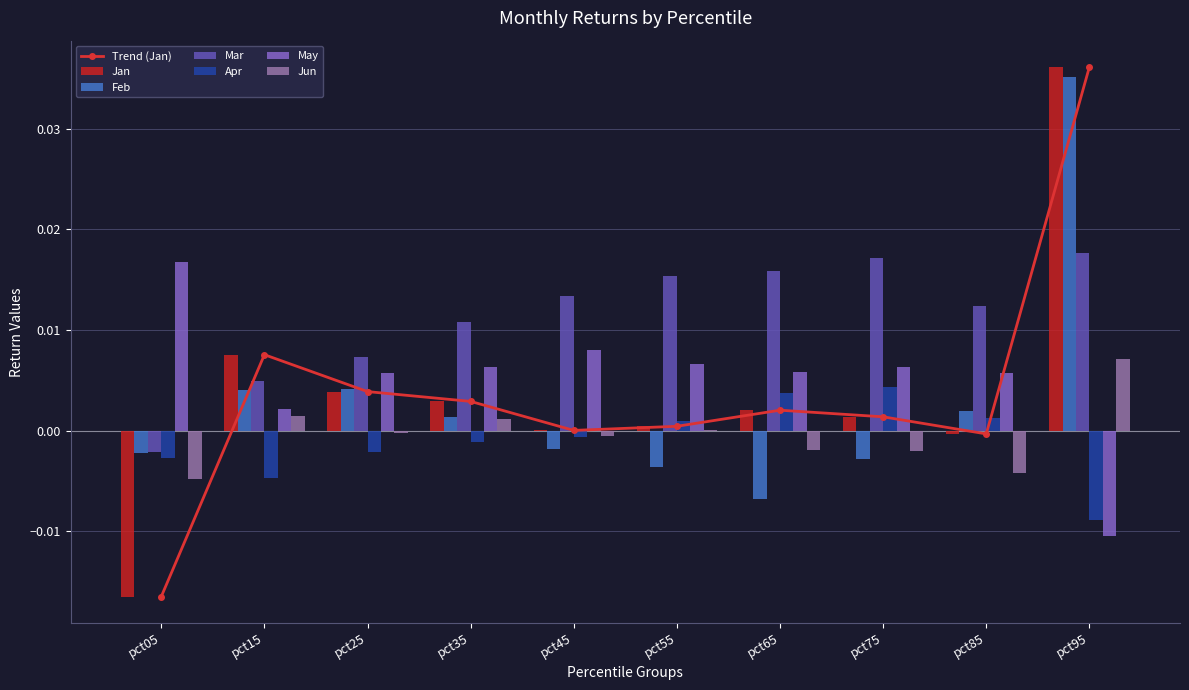

Is it true that Jun equals 0.0 at pct15?

True